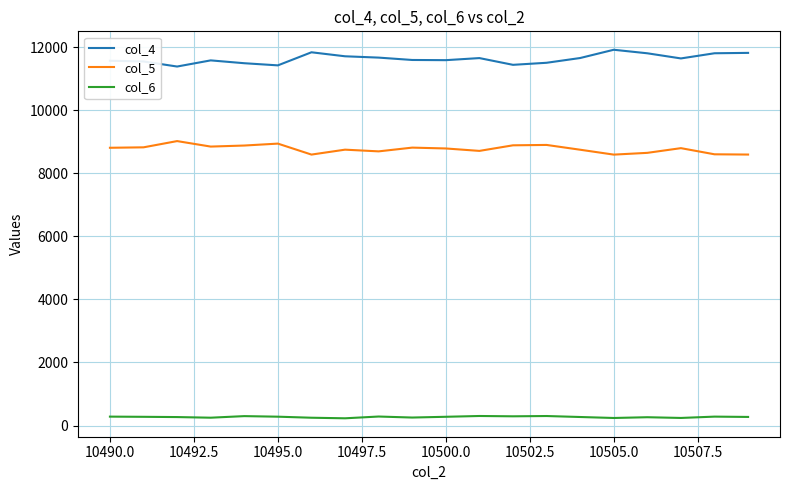

How many lines are shown in the chart?

3